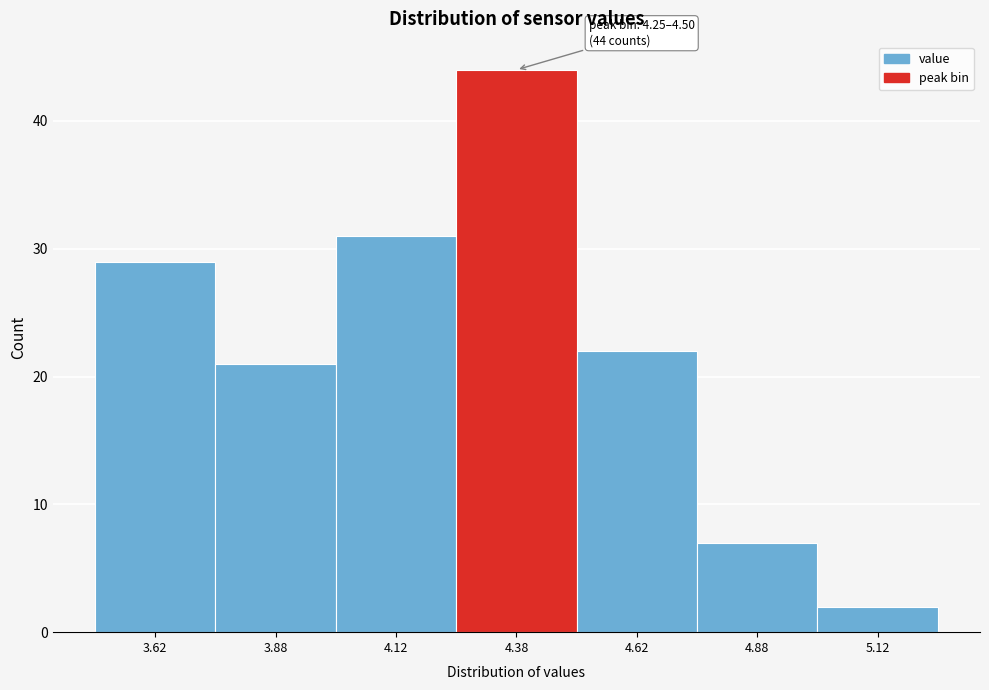

Over which range of the x-axis is the bar tallest?

4.25 to 4.50